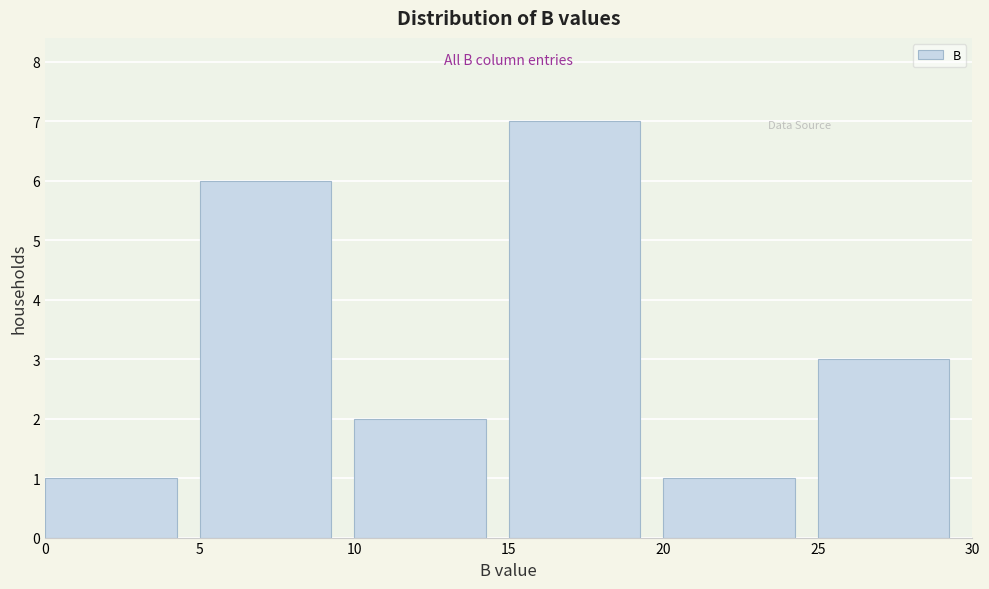

How tall is the bar that spans 25 to 30 on the x-axis? The values are not printed on the chart, so give them approximately, as read against the axis.

3